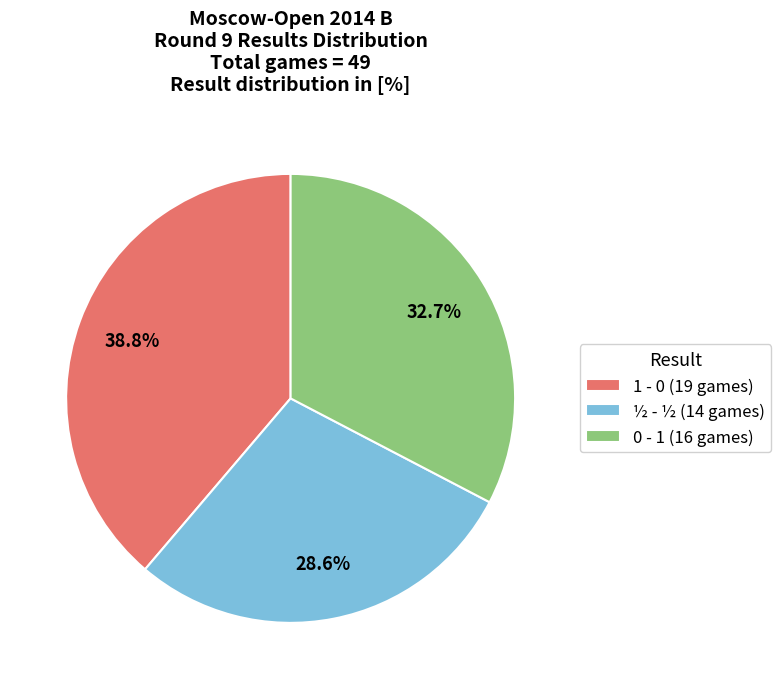

Is the sum of ½ - ½ and 0 - 1 greater than half?

Yes